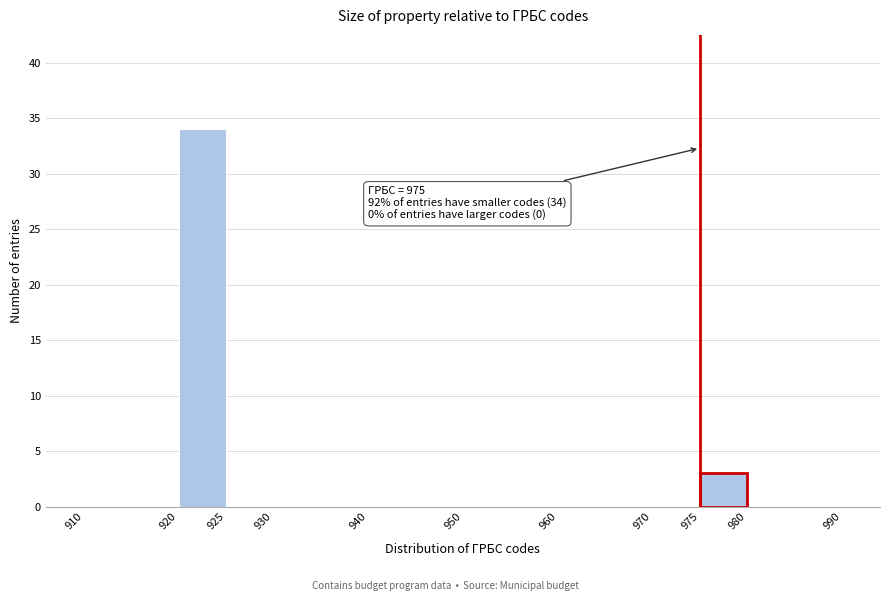

Over which range of the x-axis is the bar tallest?

920 to 925